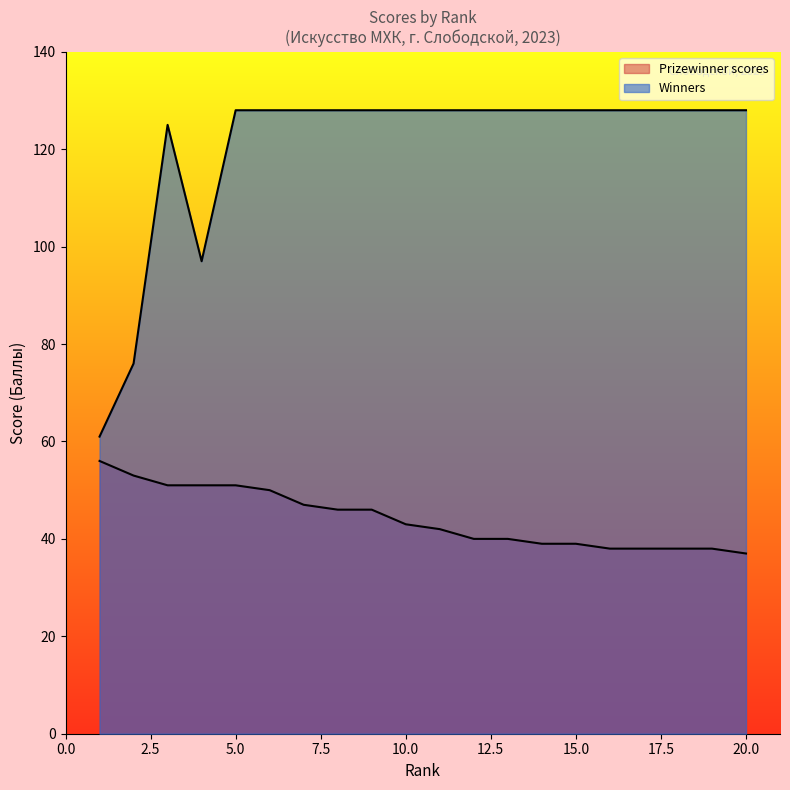

Count the number of categories in the chart.

20